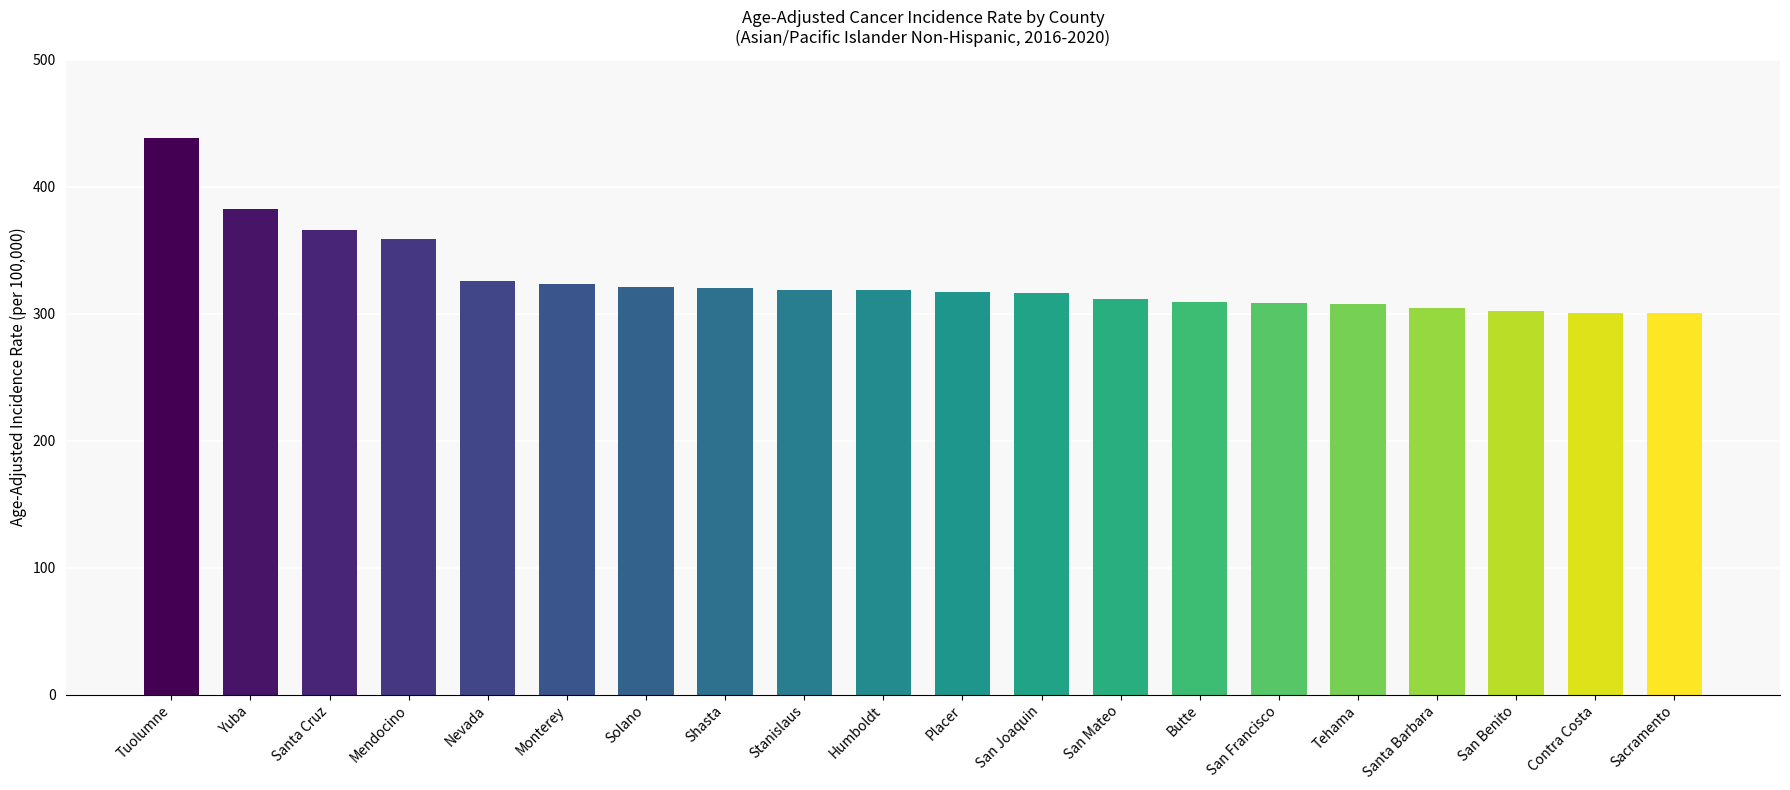

What is the sum of the values at Santa Cruz and San Mateo?

677.5